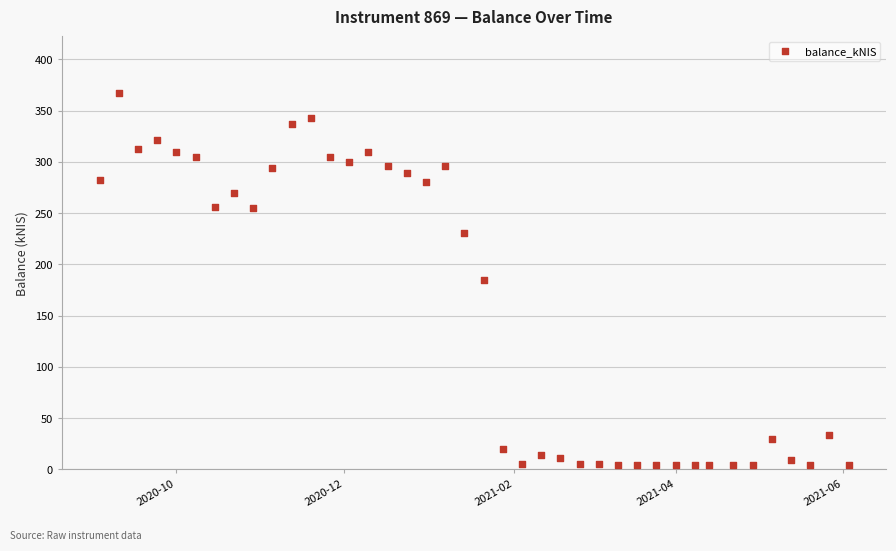

What is the range of Y values (max minus min)?

363.3